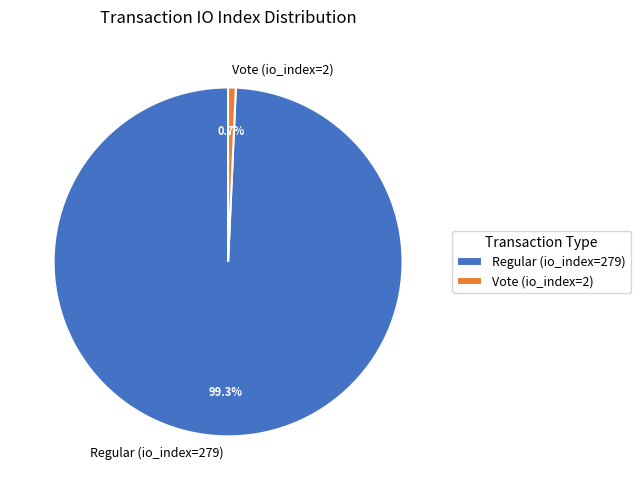

To the nearest percent, what is the average slice percentage?

50%